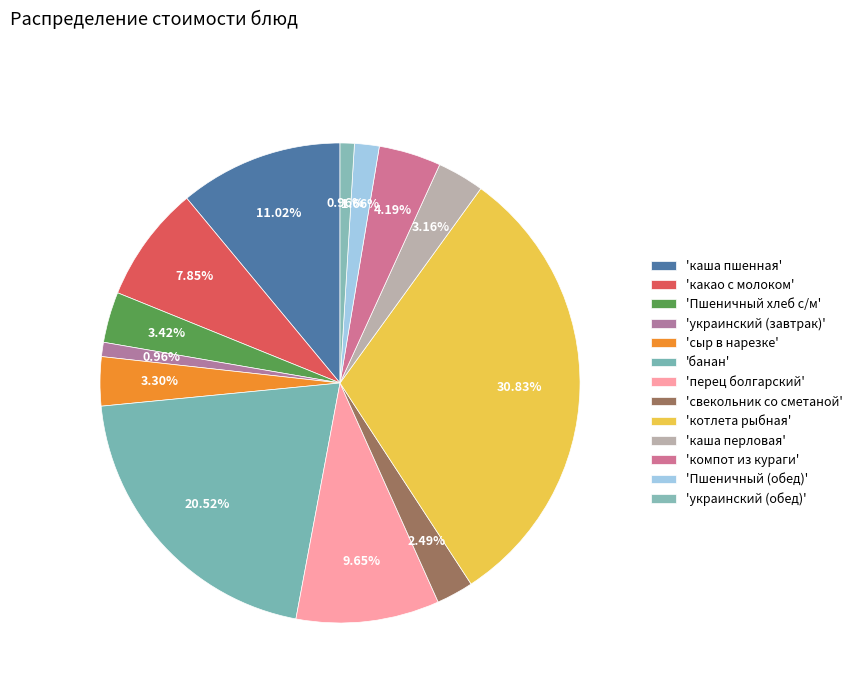

Is there a majority slice in this chart?

No